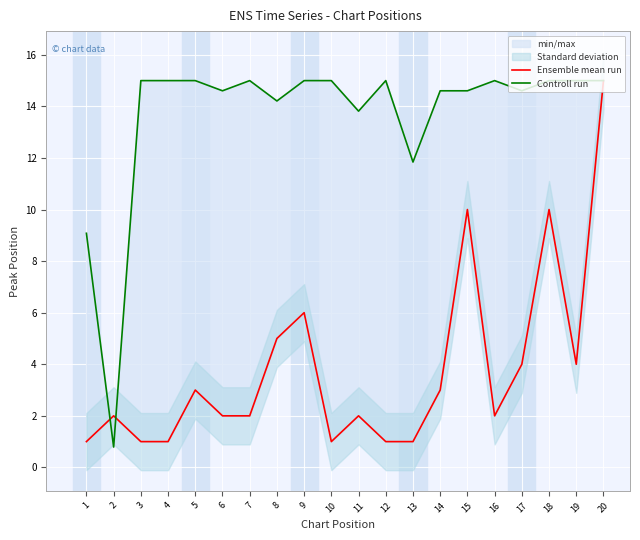

How many times do Controll run and Ensemble mean run cross each other?

2